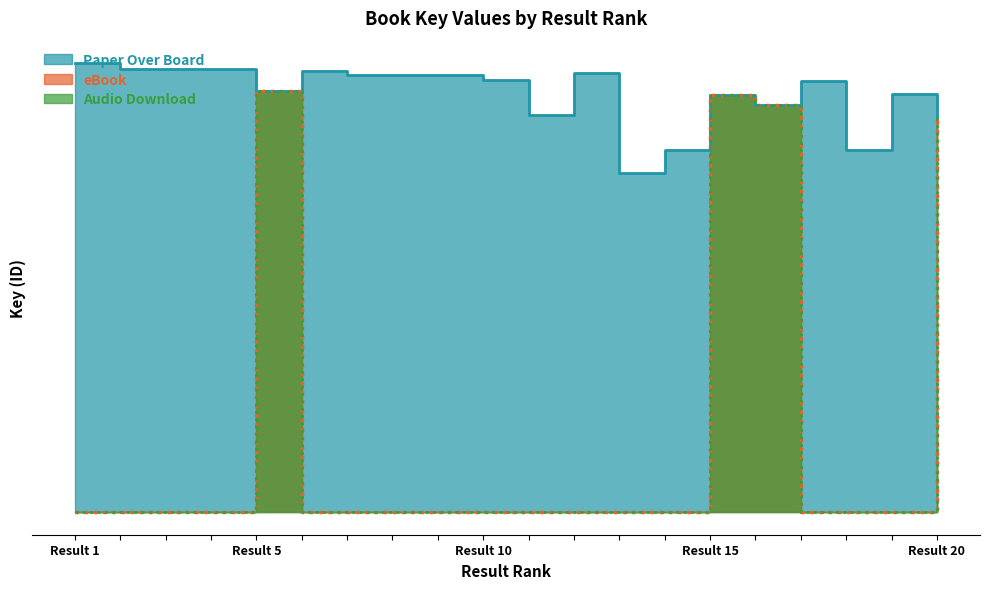

True or false: Paper Over Board and Audio Download cross at least once.

False